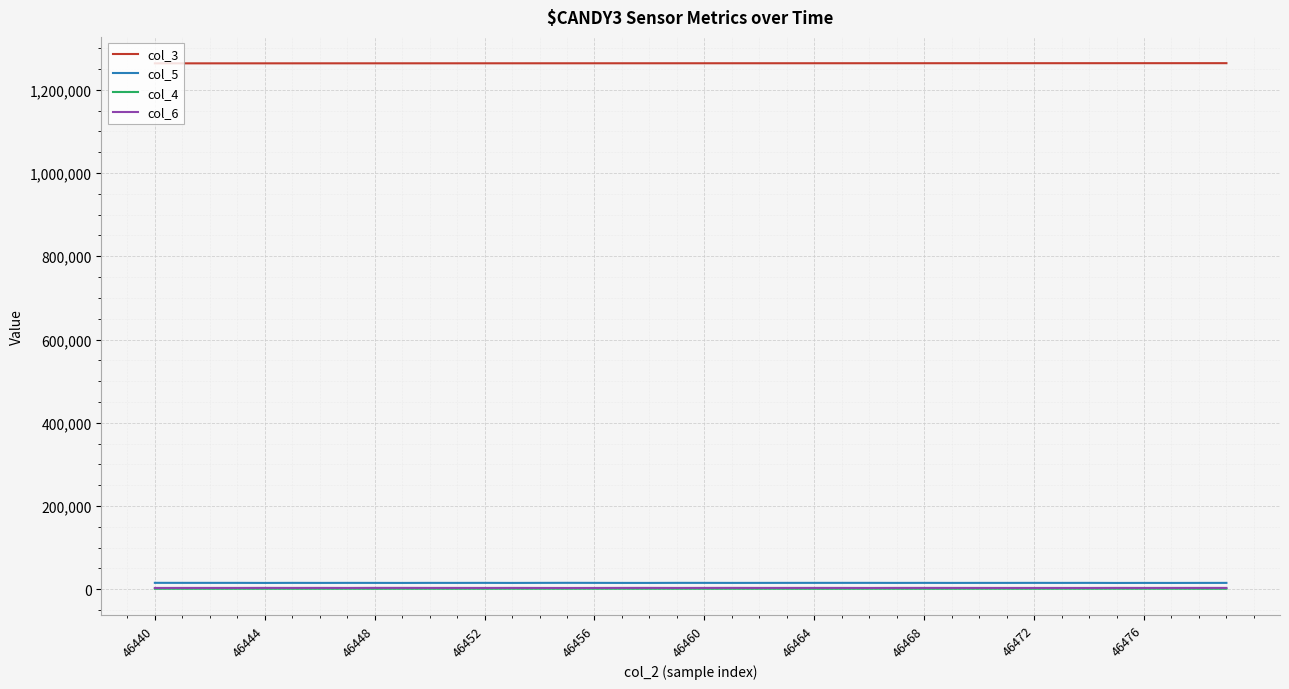

What is the maximum value shown in the chart?

1263925